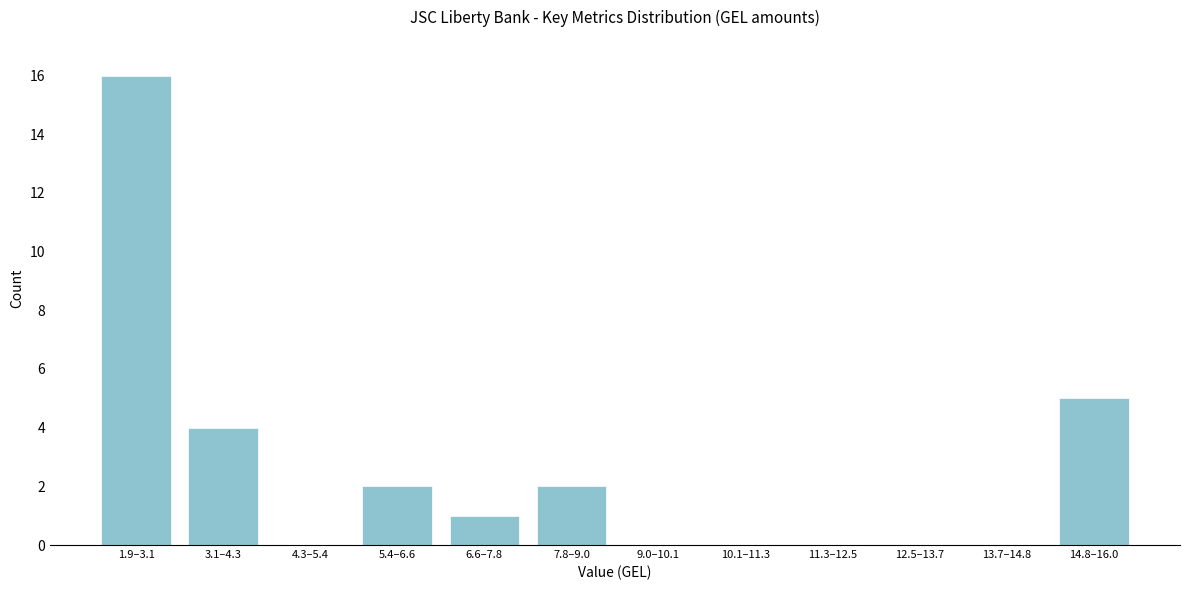

Reading left to right, extract all data points from this chart.

1.9–3.1=16	3.1–4.3=4	4.3–5.4=0	5.4–6.6=2	6.6–7.8=1	7.8–9.0=2	9.0–10.1=0	10.1–11.3=0	11.3–12.5=0	12.5–13.7=0	13.7–14.8=0	14.8–16.0=5